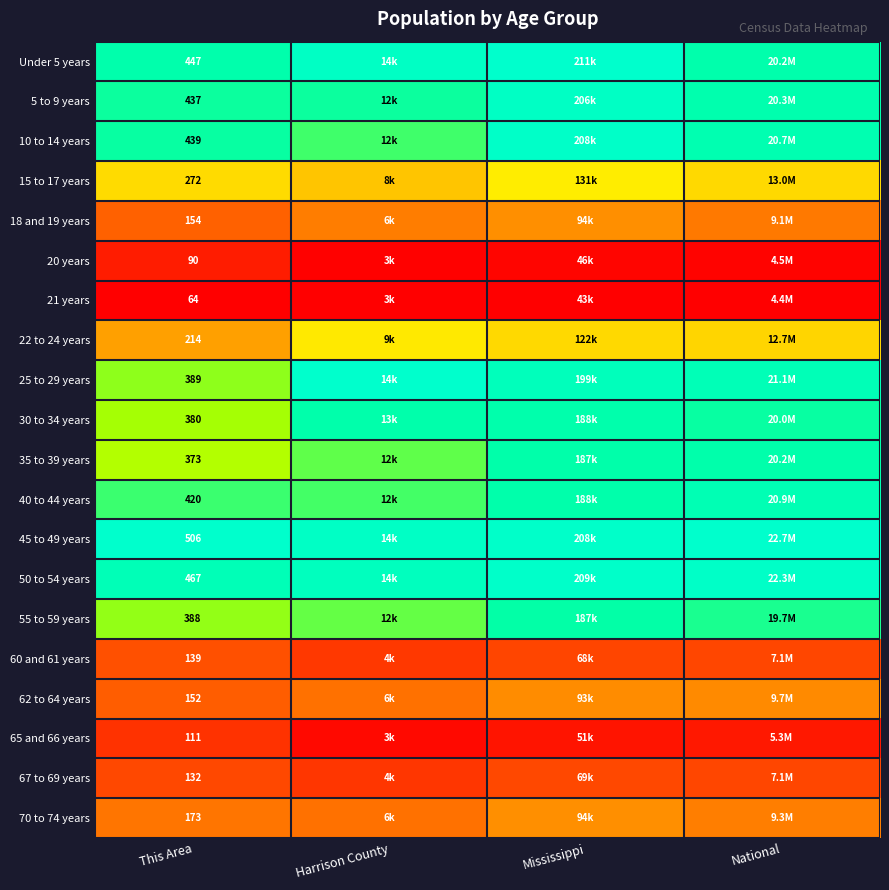

At Harrison County, list the series in order from smallest to largest.

21 years, 20 years, 65 and 66 years, 67 to 69 years, 60 and 61 years, 70 to 74 years, 62 to 64 years, 18 and 19 years, 15 to 17 years, 22 to 24 years, 55 to 59 years, 35 to 39 years, 40 to 44 years, 10 to 14 years, 5 to 9 years, 30 to 34 years, 50 to 54 years, Under 5 years, 45 to 49 years, 25 to 29 years